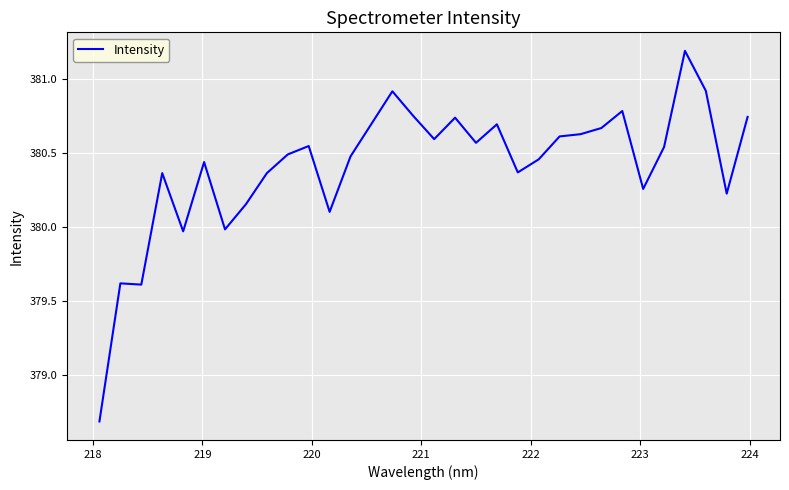

What is the difference between the maximum and minimum values?

2.5